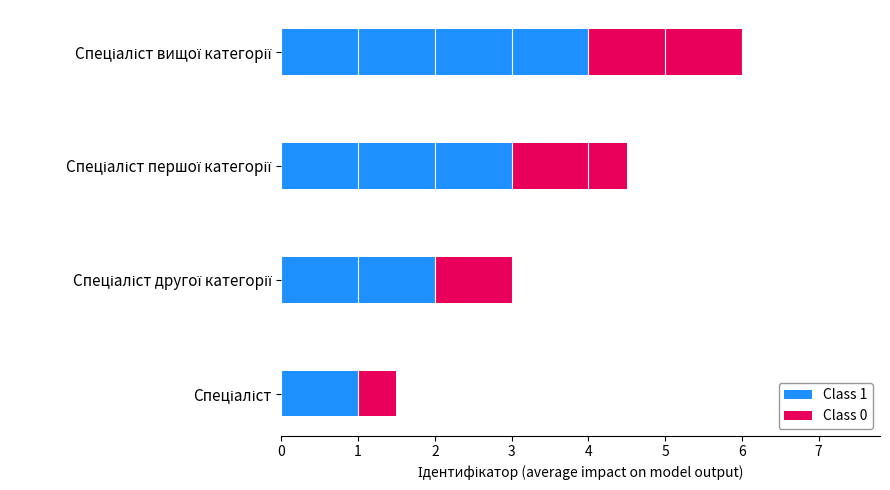

What is the sum of all Class 1 values?

10.0